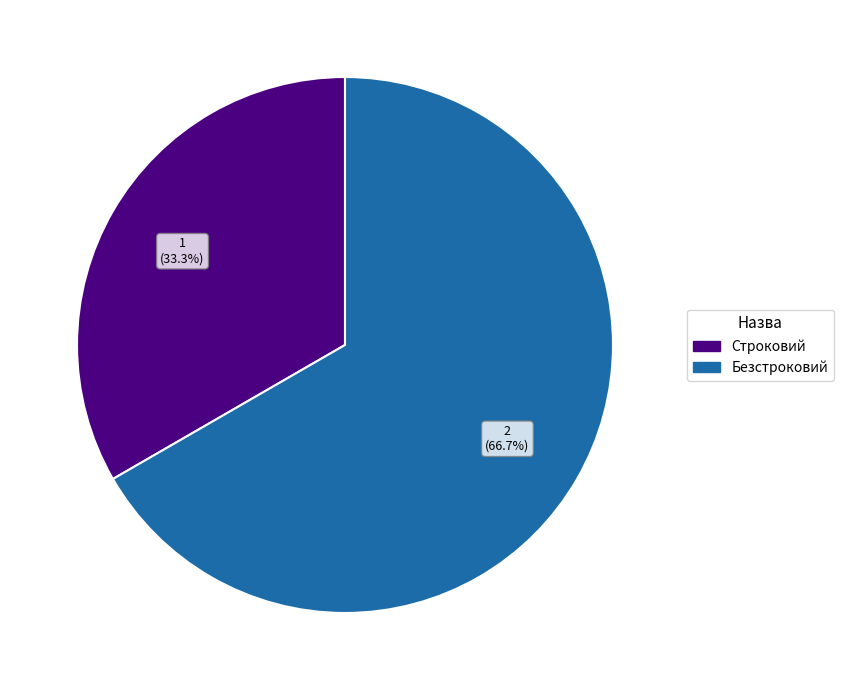

What is the largest slice in the pie chart?

Безстроковий